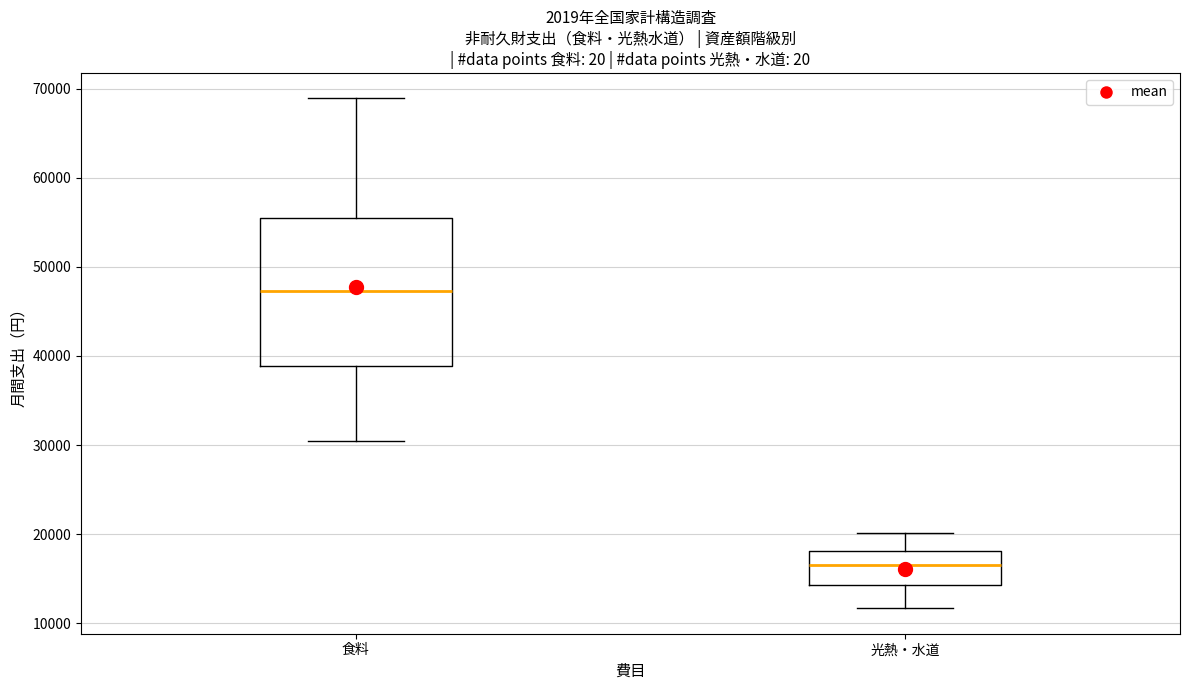

Where does the lower whisker of the box for 光熱・水道 end on the y-axis? The values are not printed on the chart, so give them approximately, as read against the axis.

12000